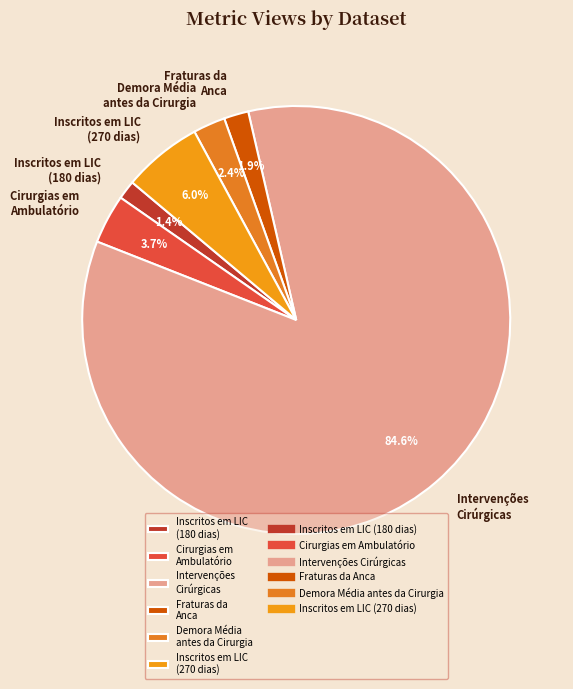

Which slice is the largest?

Intervenções Cirúrgicas